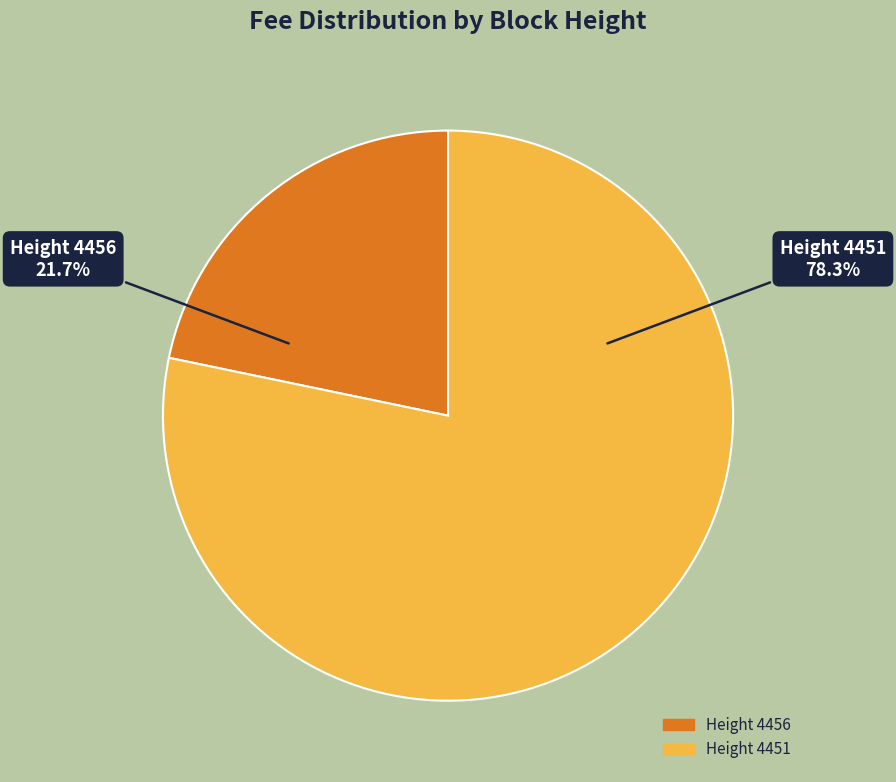

Is there any slice that represents more than half of the pie?

Yes